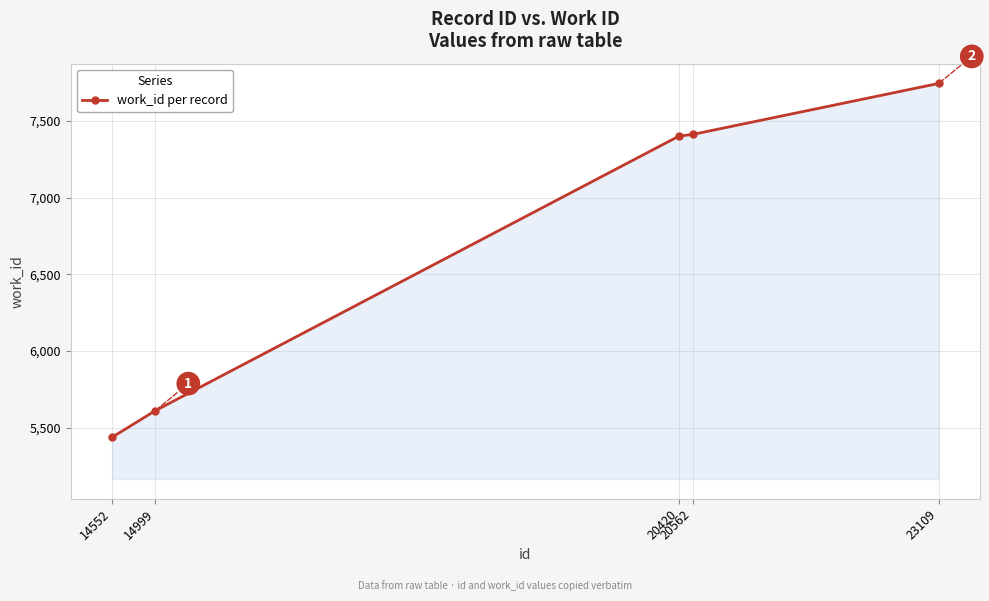

What is the average value?

6721